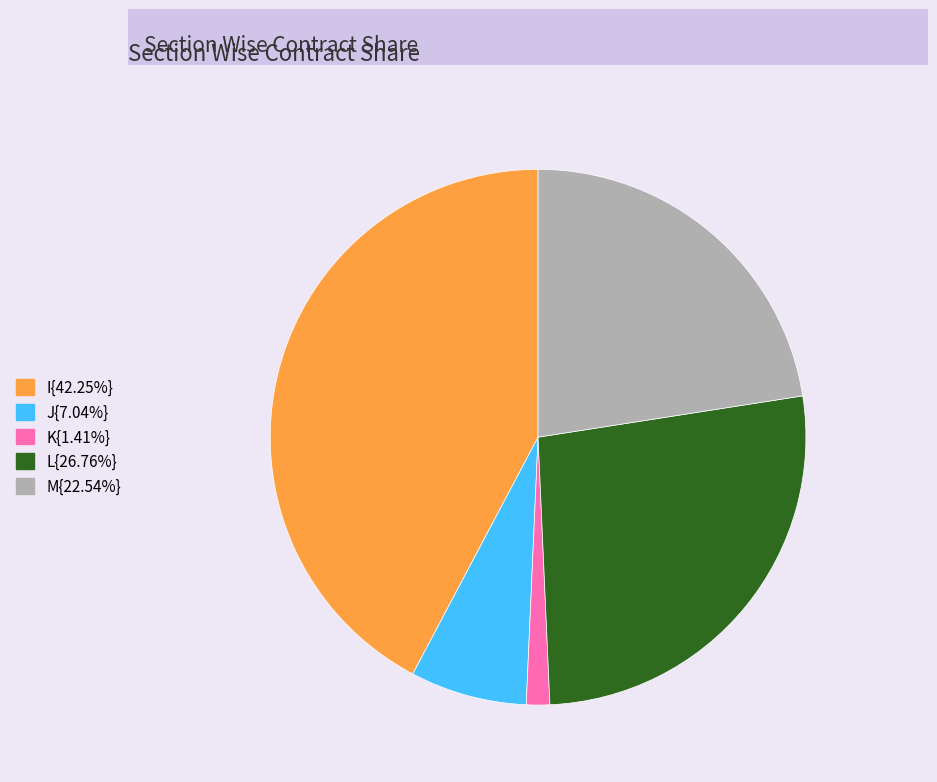

Count the number of slices in the pie.

5